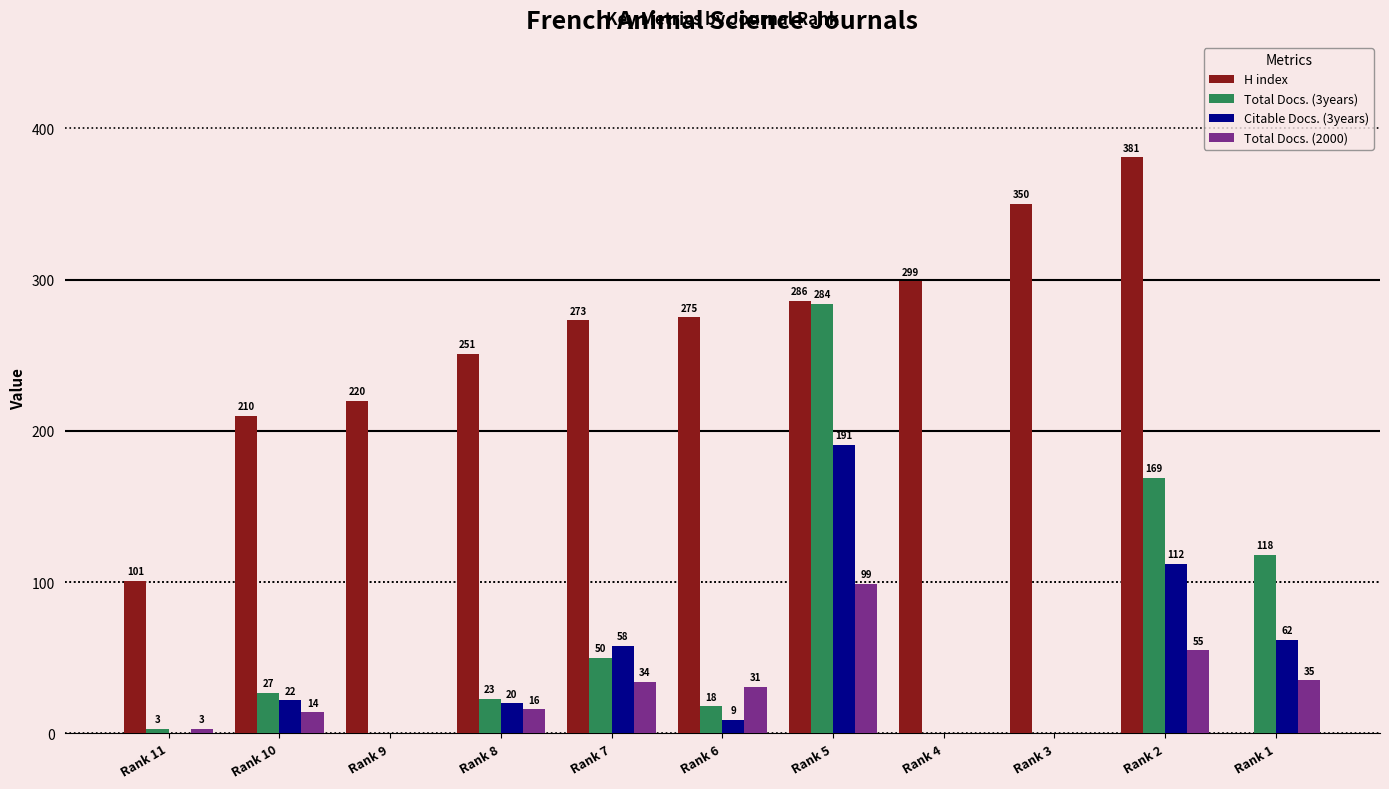

What is the total value across all series at Rank 7?

415